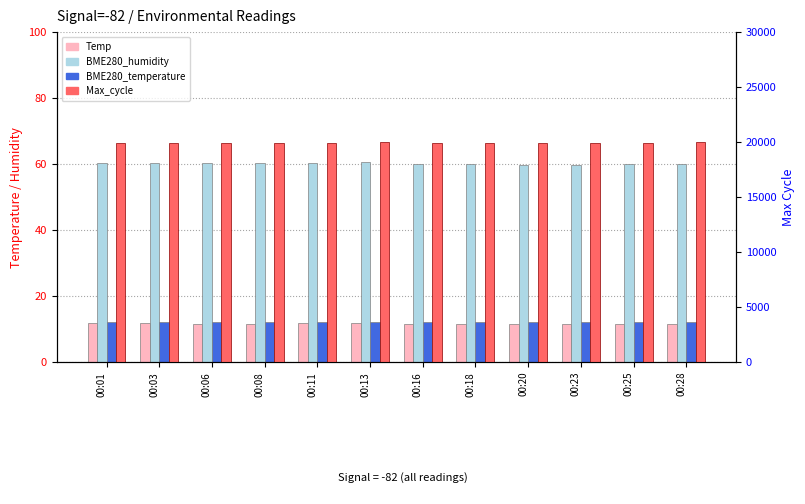

Where is Temp nearest to the value 11?

00:25